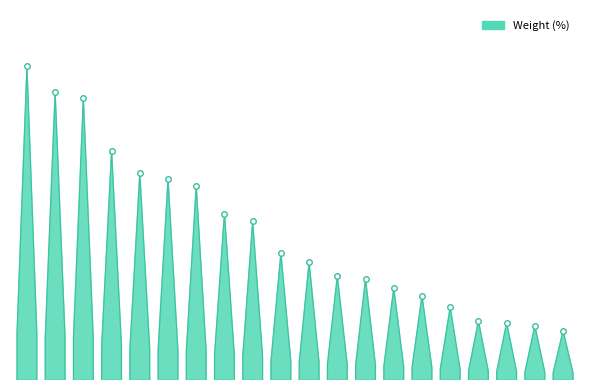

True or false: the data has more than 0 interior local peaks.

False